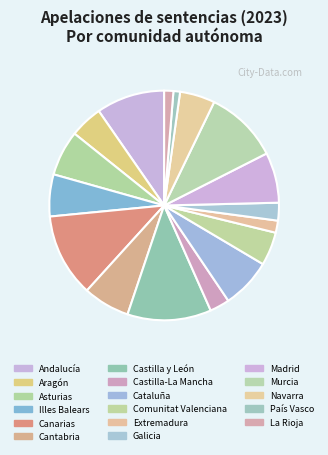

Do Extremadura and Comunitat Valenciana together represent more than half of the pie?

No